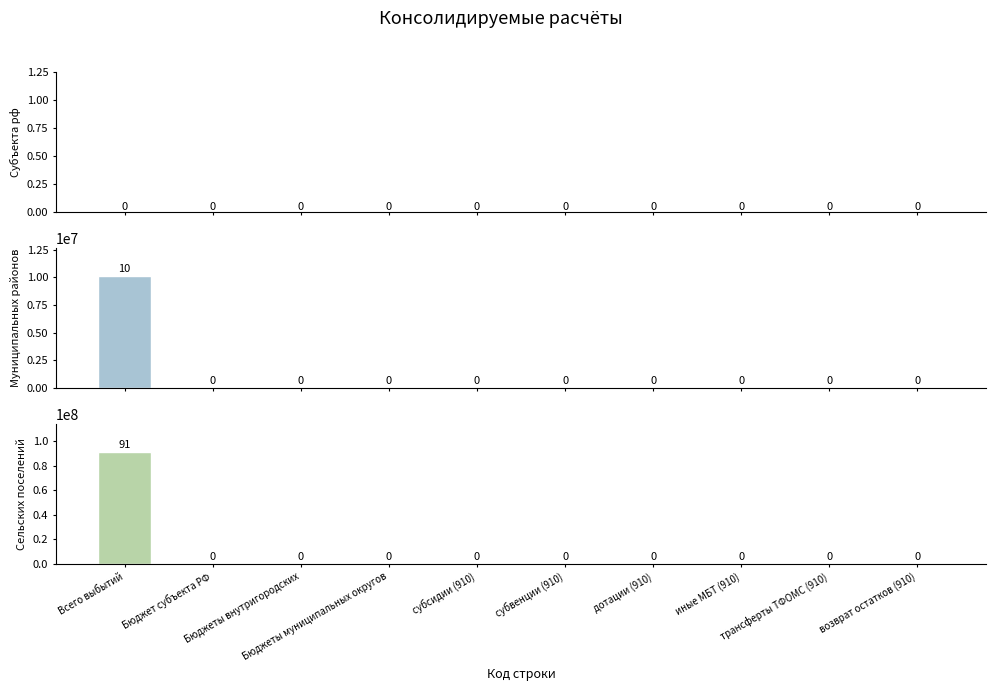

Reading left to right, what are all the values shown in this chart?

бюджет субъекта РФ: 0	0	0	0	0	0	0	0	0	0
бюджеты муниципальных районов: 10121997	0	0	0	0	0	0	0	0	0
бюджеты сельских поселений: 91069259	0	0	0	0	0	0	0	0	0